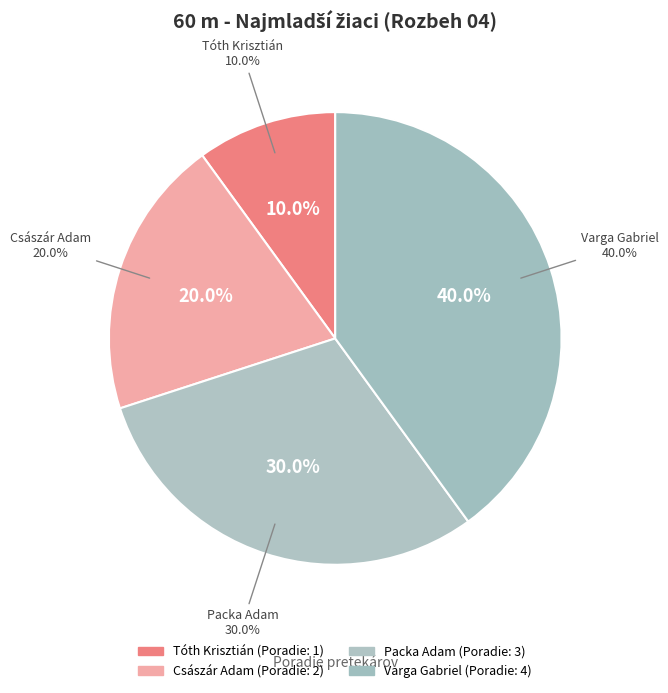

How many slices are in this pie chart?

4